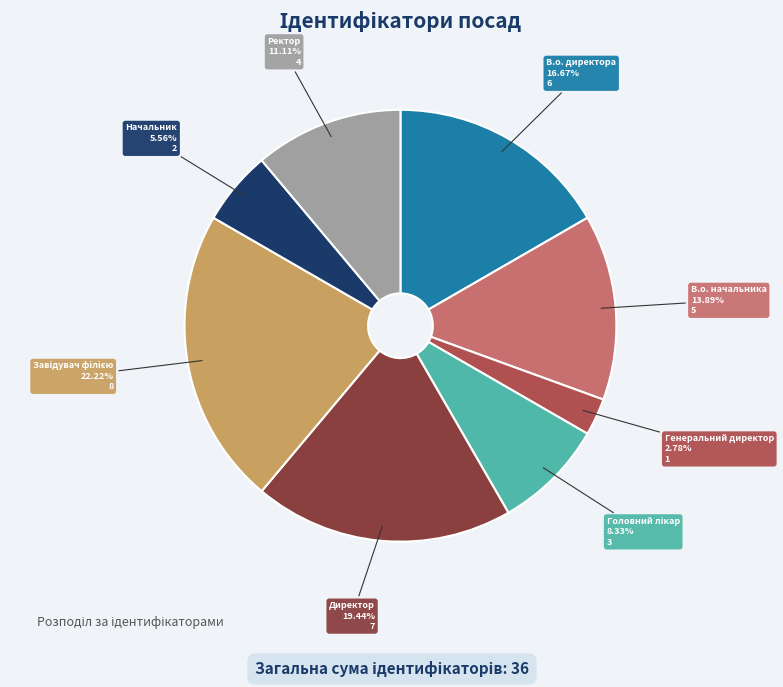

How many segments does this pie chart have?

8